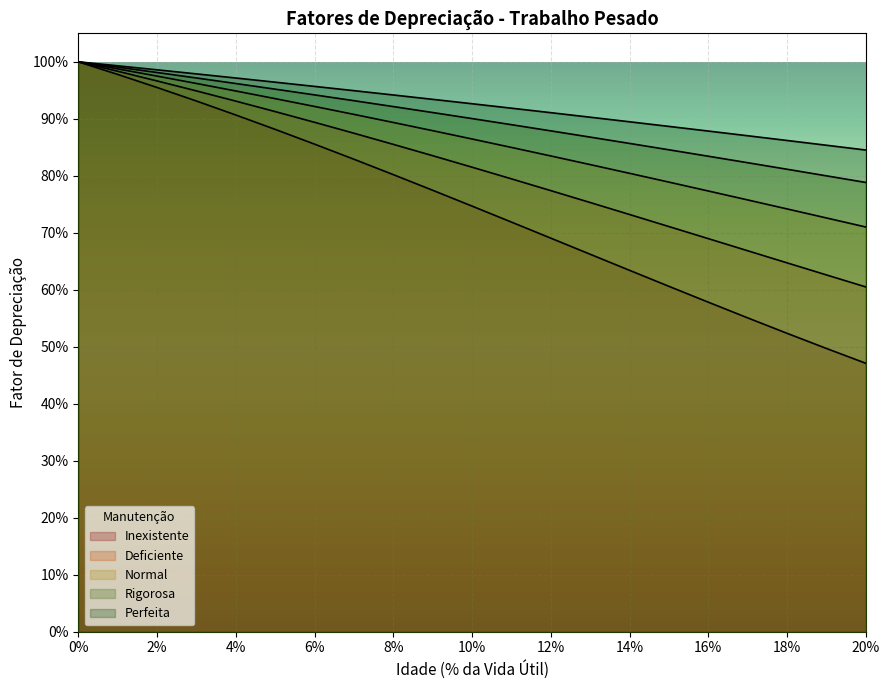

What is the value of the Rigorosa point at the 12th from the left?

0.9